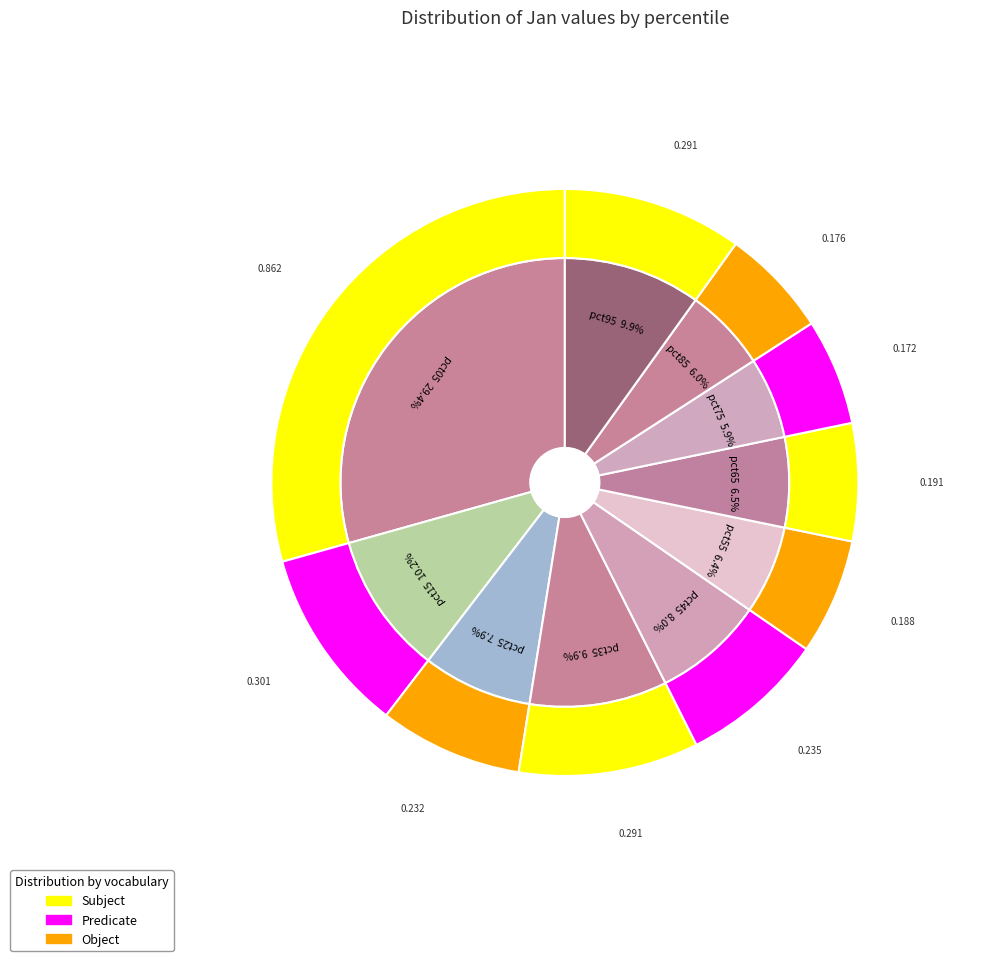

How many segments does this pie chart have?

10